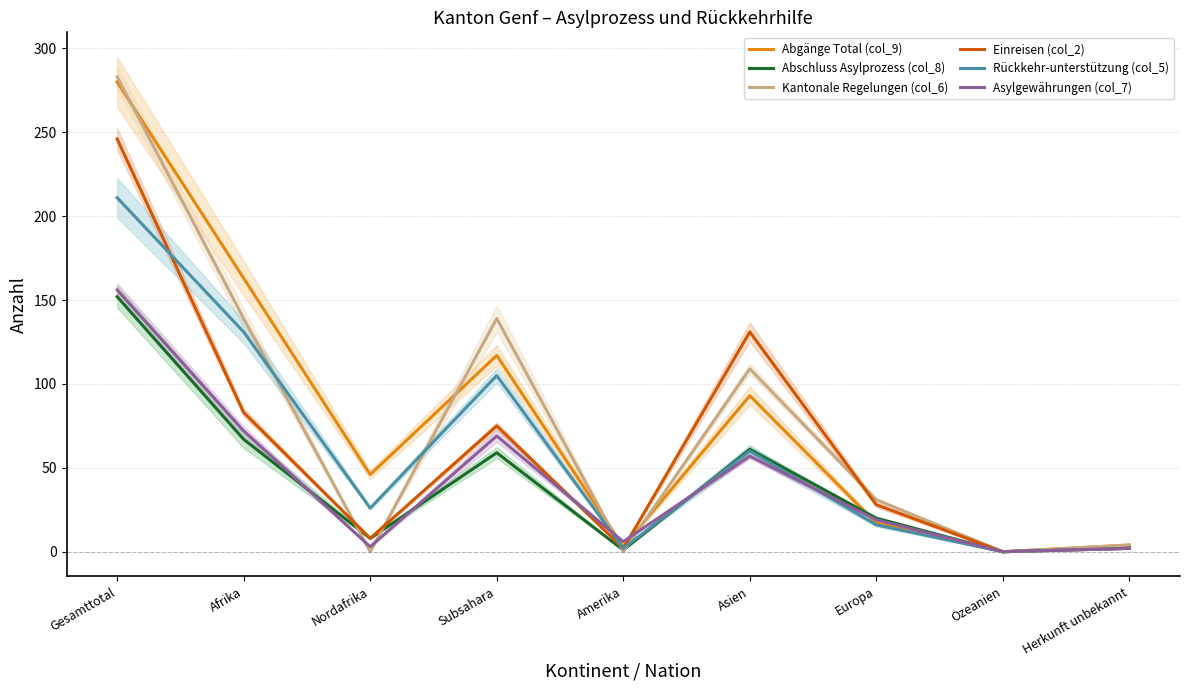

Which category has the lowest value across all series?

Ozeanien